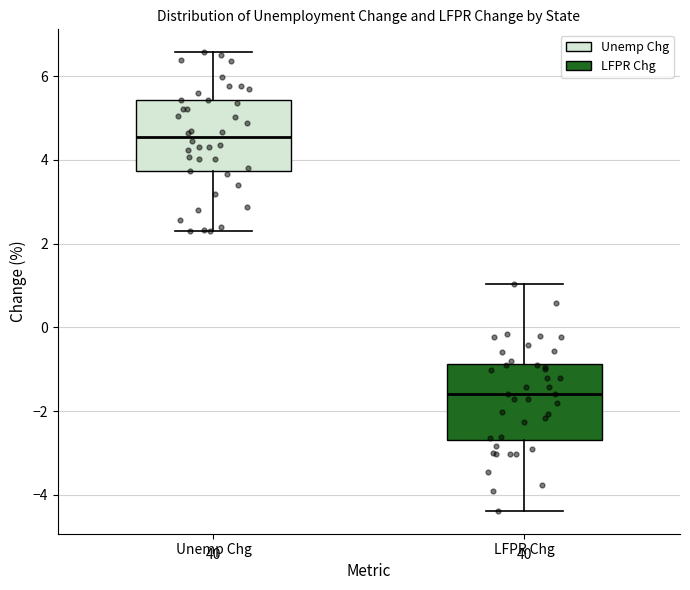

Reading left to right, read every box against the y-axis: the position of its median line, the range the box covers, and the ends of its whiskers. The values are not printed on the chart, so give them approximately, as read against the axis.

Unemp Chg: median 4.6, box 3.8 to 5.4, whiskers 2.2 to 6.6
LFPR Chg: median -1.6, box -2.6 to -0.8, whiskers -4.4 to 1.0